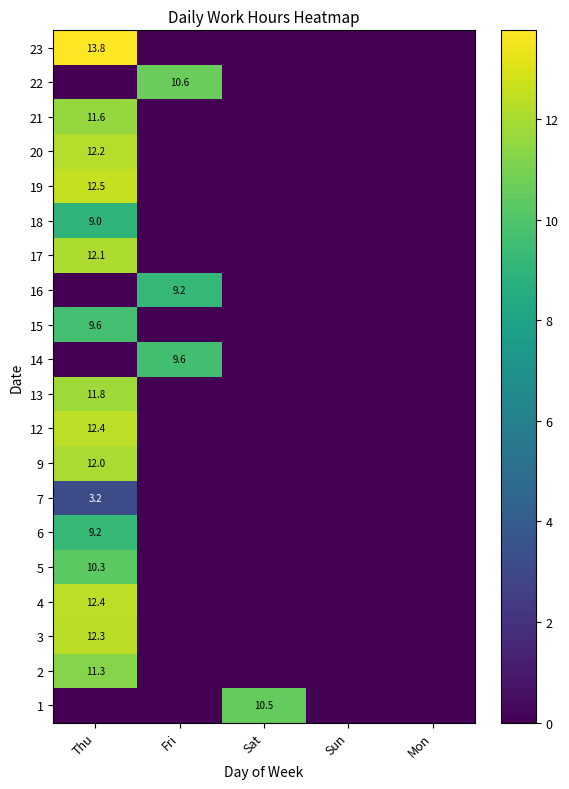

At Thu, list the series in order from largest to smallest.

23, 19, 4, 12, 3, 20, 17, 9, 13, 21, 2, 5, 15, 6, 18, 7, 1, 14, 16, 22